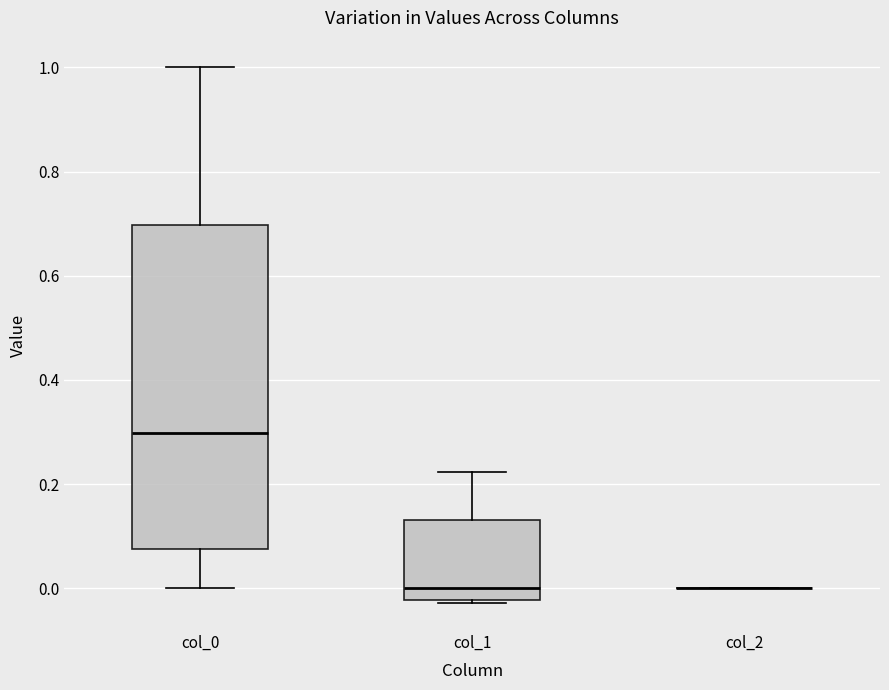

Reading left to right, read every box against the y-axis: the position of its median line, the range the box covers, and the ends of its whiskers. The values are not printed on the chart, so give them approximately, as read against the axis.

col_0: median 0.30, box 0.08 to 0.70, whiskers 0.00 to 1.00
col_1: median 0.00, box -0.02 to 0.14, whiskers -0.02 to 0.22
col_2: box collapsed to a line at 0.00, whiskers 0.00 to 0.00